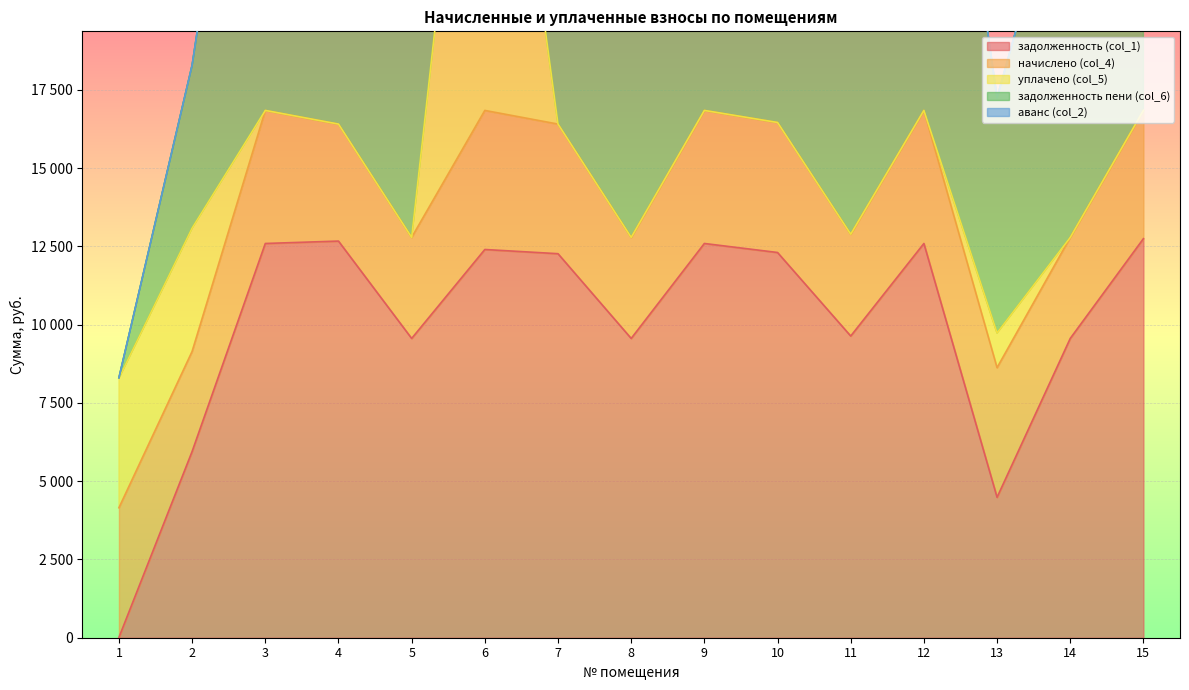

Which series has the largest range (max minus min)?

уплачено (col_5)